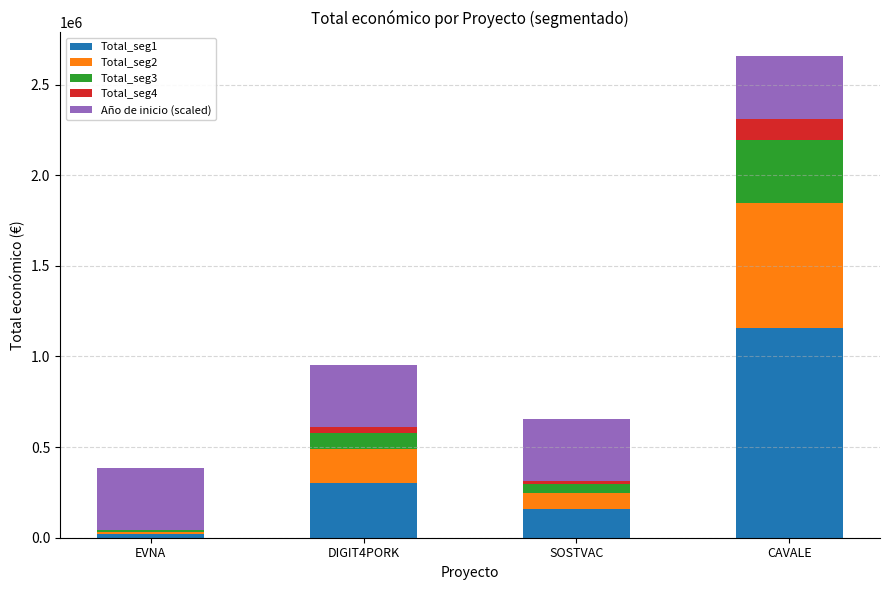

What is the highest value of the Total_seg1 series?

1155013.0